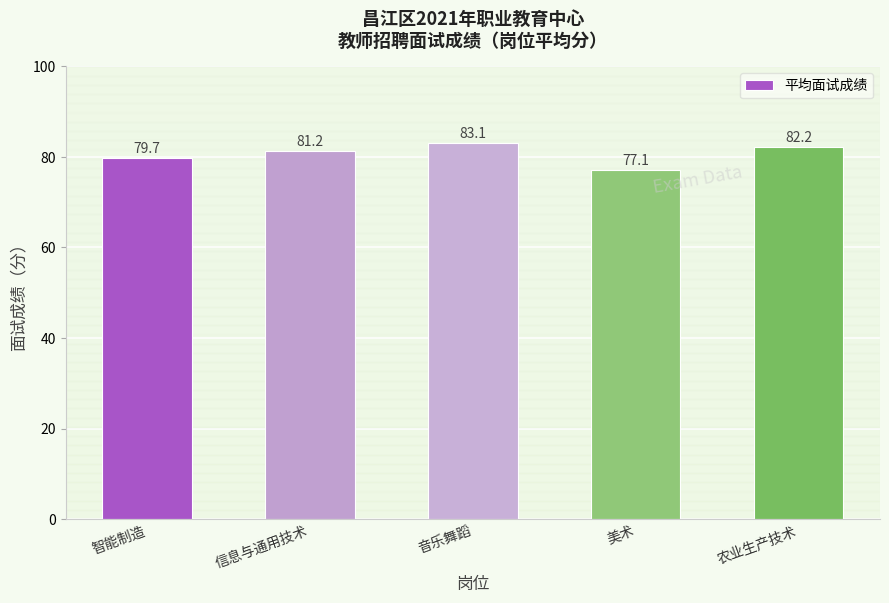

Reading right to left, what are all the values shown in this chart?

农业生产技术=82.2	美术=77.1	音乐舞蹈=83.1	信息与通用技术=81.2	智能制造=79.7